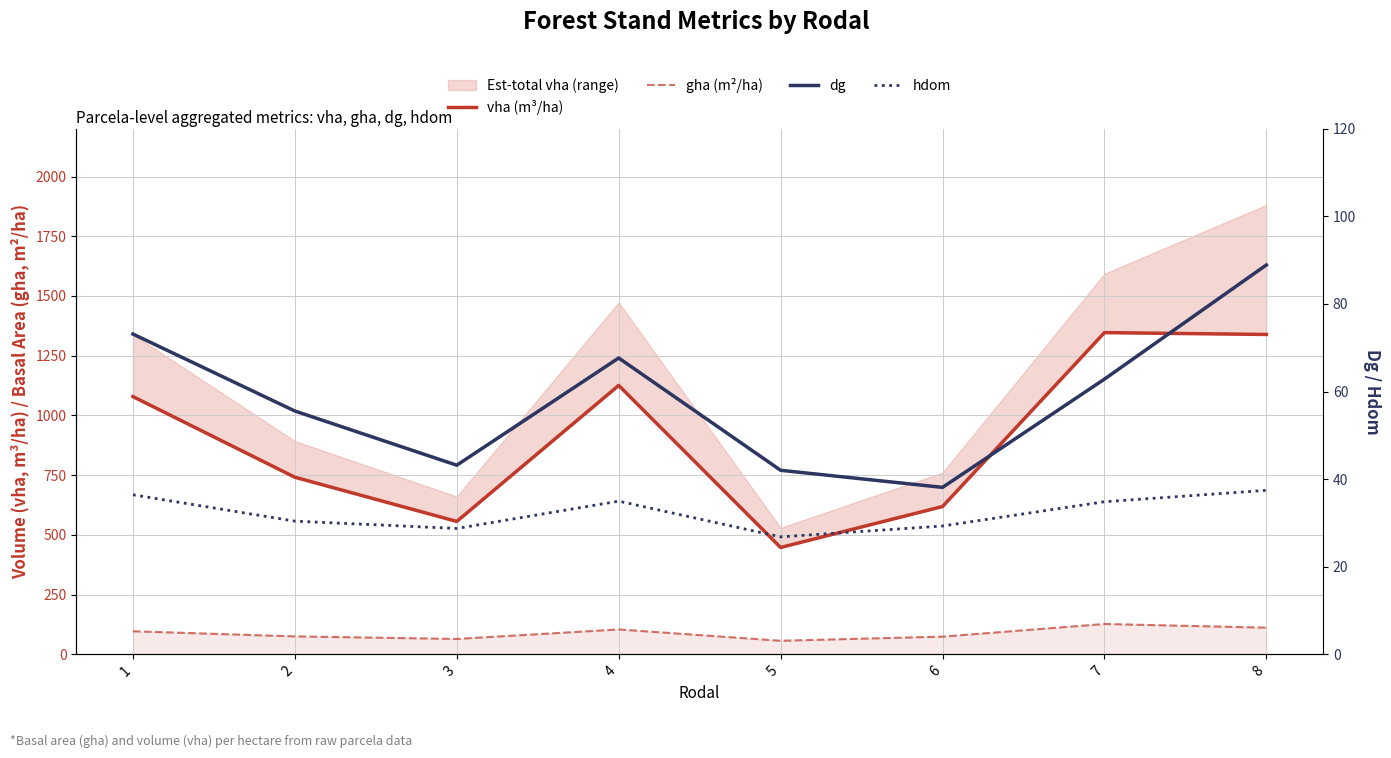

True or false: gha (m²/ha) and vha (m³/ha) intersect in this chart.

False